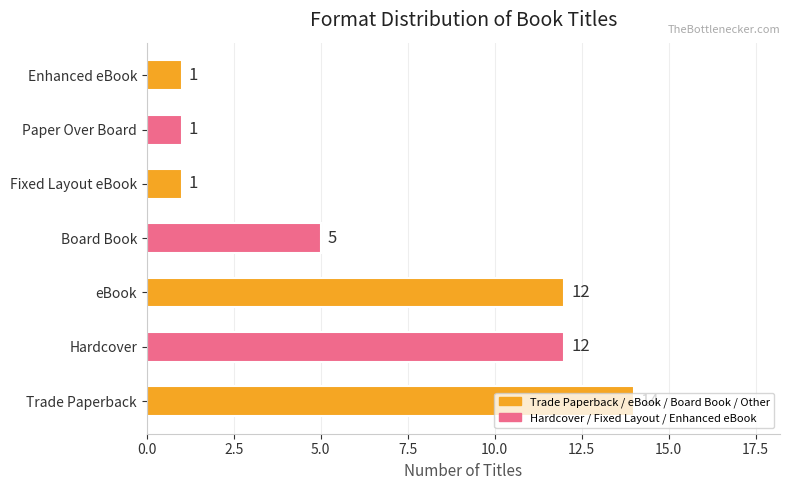

How many values are between 1 and 12?

6